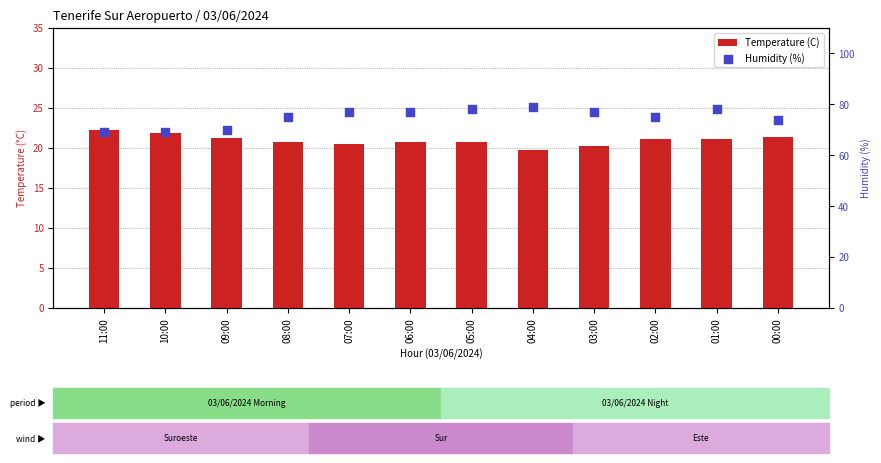

Which series has the largest Y range (max minus min)?

Humidity (%)